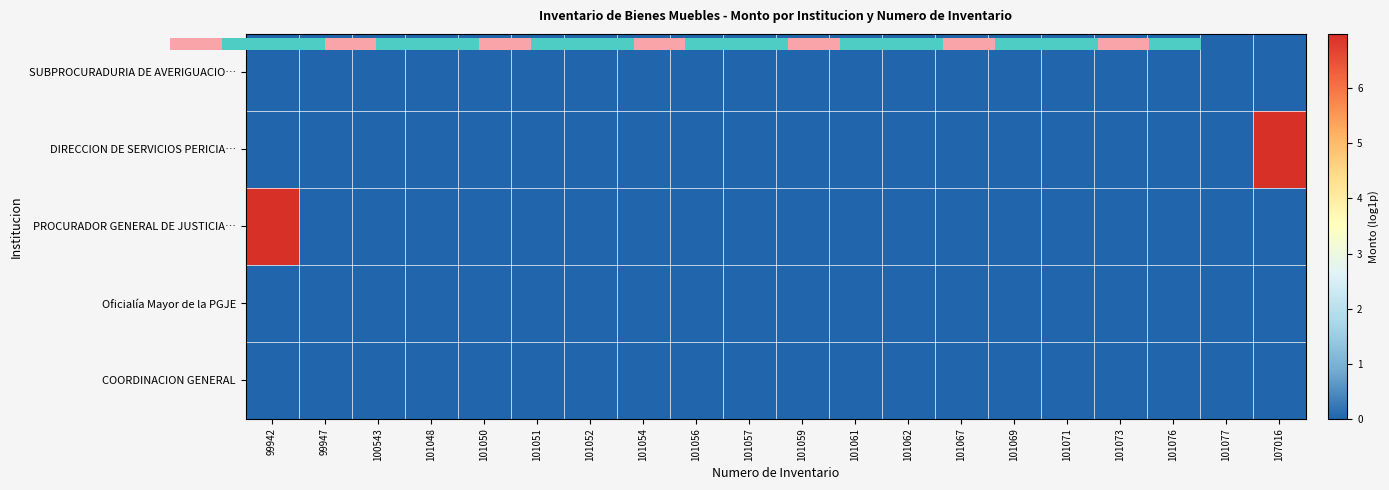

Which category has the highest value across all series?

107016